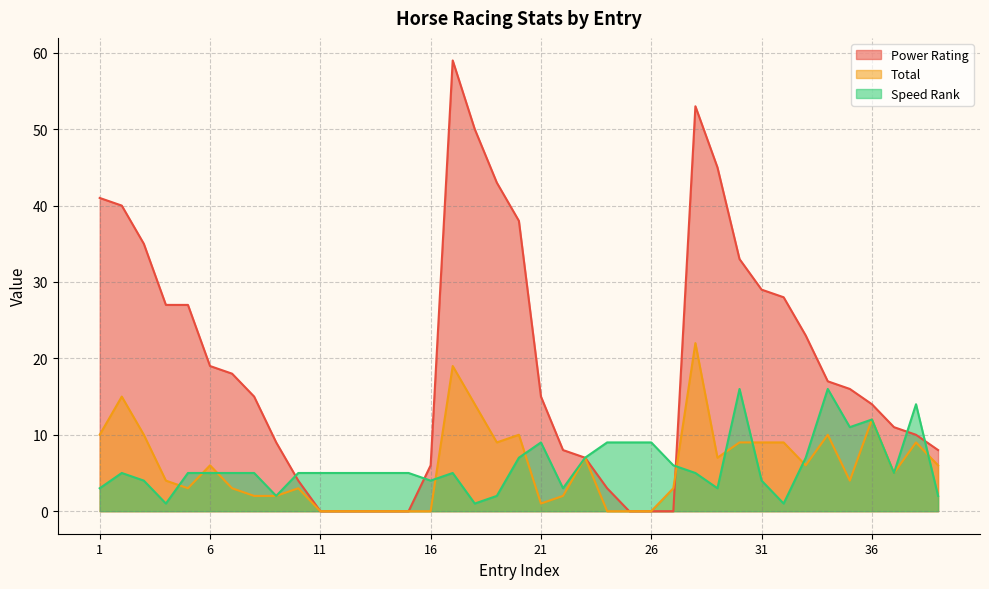

Which category has the lowest value in the Speed Rank series?

4